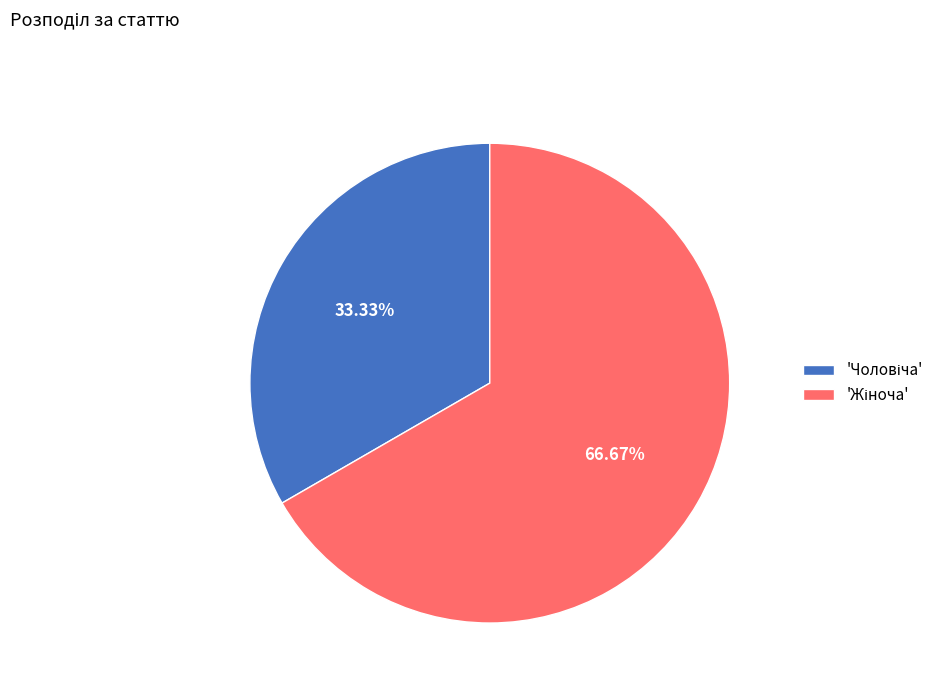

Is there a majority slice in this chart?

Yes